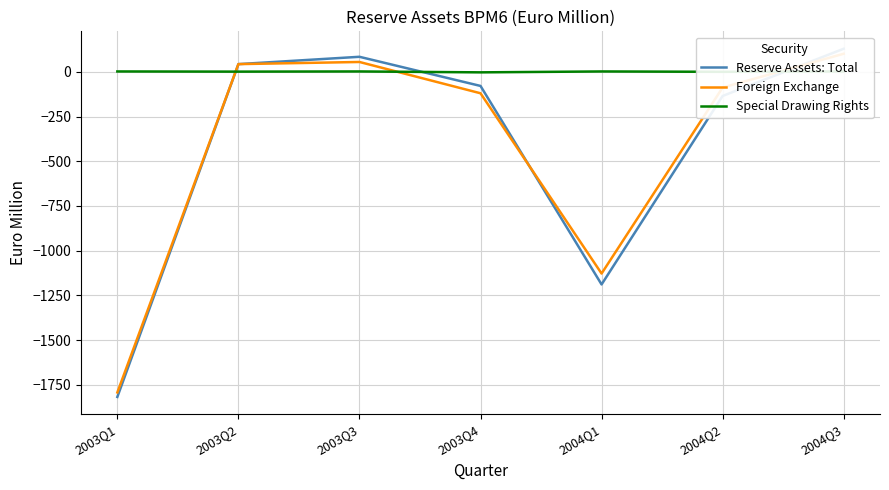

Where does the Reserve Assets: Total series first go above -79?

2003Q2